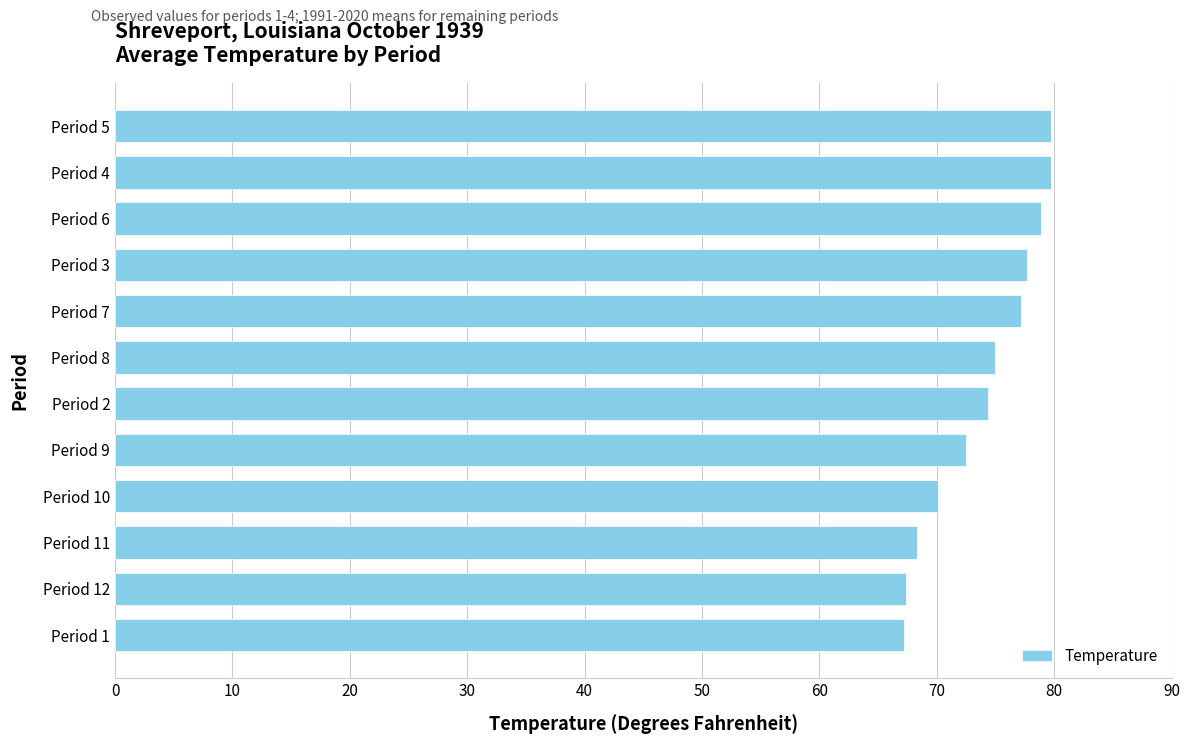

True or false: the data shows 79.7 at Period 4.

True